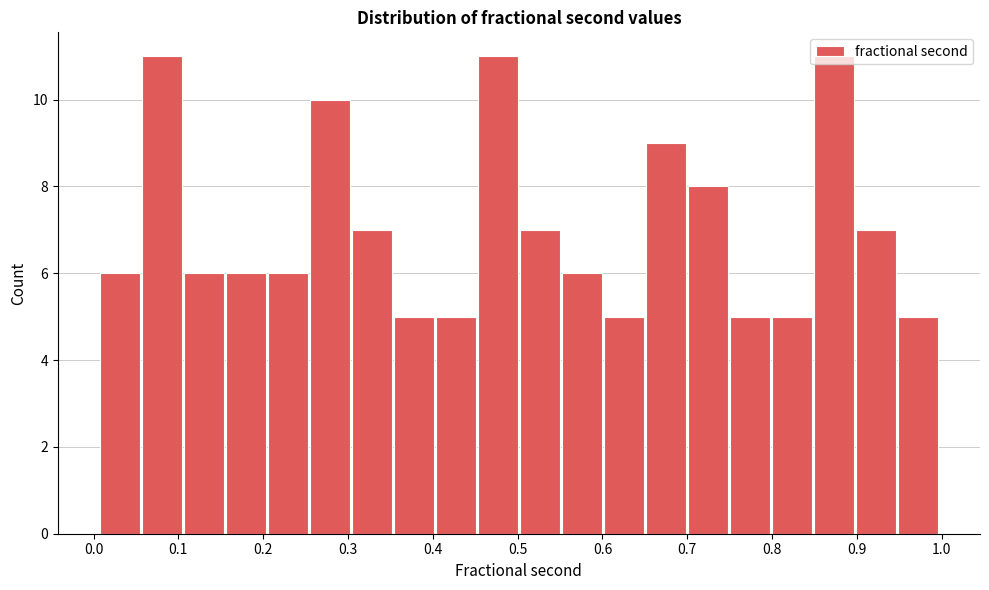

Reading left to right, transcribe this chart: for each bar, give the range it covers on the x-axis and its height. Neither the bar edges nor the heights are printed on the chart, so give them approximately, as read against the axes.

0.01 to 0.06: 6
0.06 to 0.11: 11
0.11 to 0.15: 6
0.15 to 0.20: 6
0.20 to 0.25: 6
0.25 to 0.30: 10
0.30 to 0.35: 7
0.35 to 0.40: 5
0.40 to 0.45: 5
0.45 to 0.50: 11
0.50 to 0.55: 7
0.55 to 0.60: 6
0.60 to 0.65: 5
0.65 to 0.70: 9
0.70 to 0.75: 8
0.75 to 0.80: 5
0.80 to 0.85: 5
0.85 to 0.90: 11
0.90 to 0.95: 7
0.95 to 1.00: 5